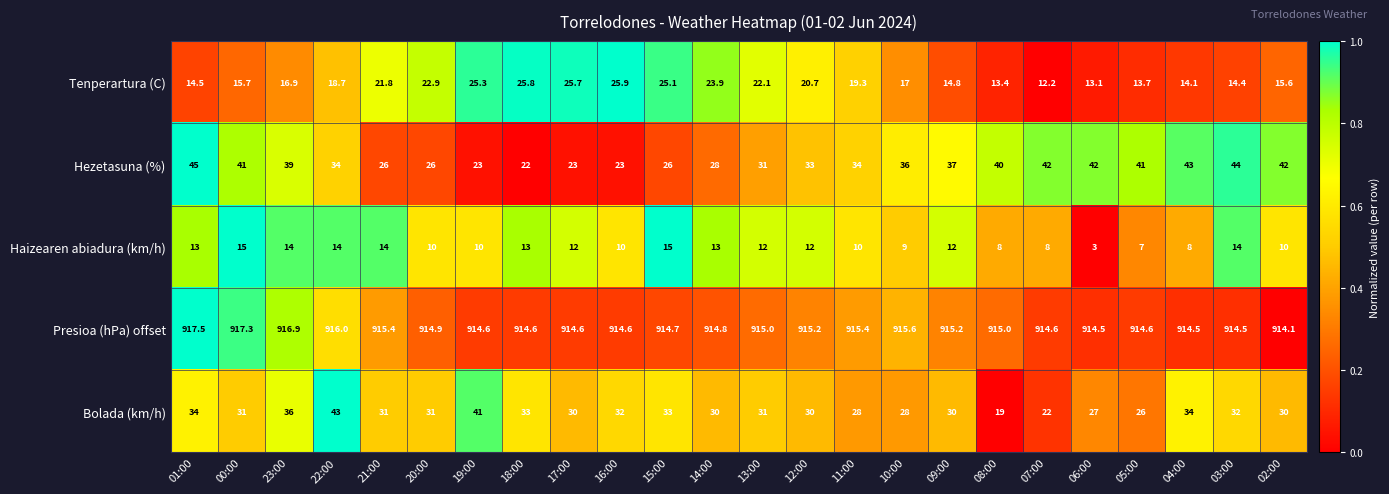

What is the difference between the second highest and second lowest values in the Bolada (km/h) series?

19.0